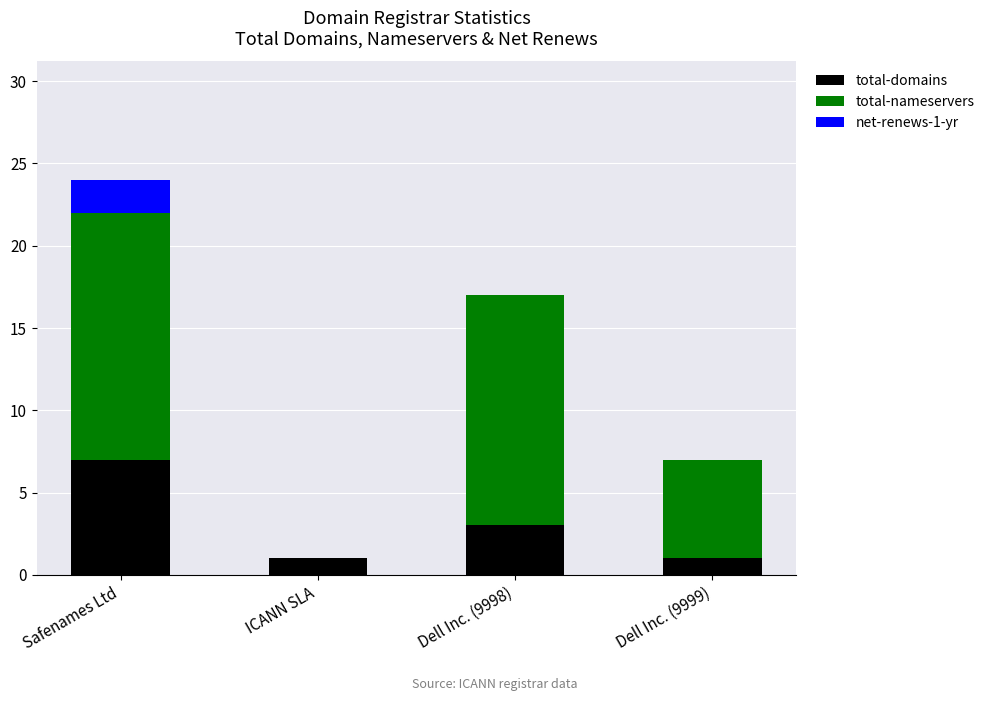

At which label does total-domains reach its peak?

Safenames Ltd